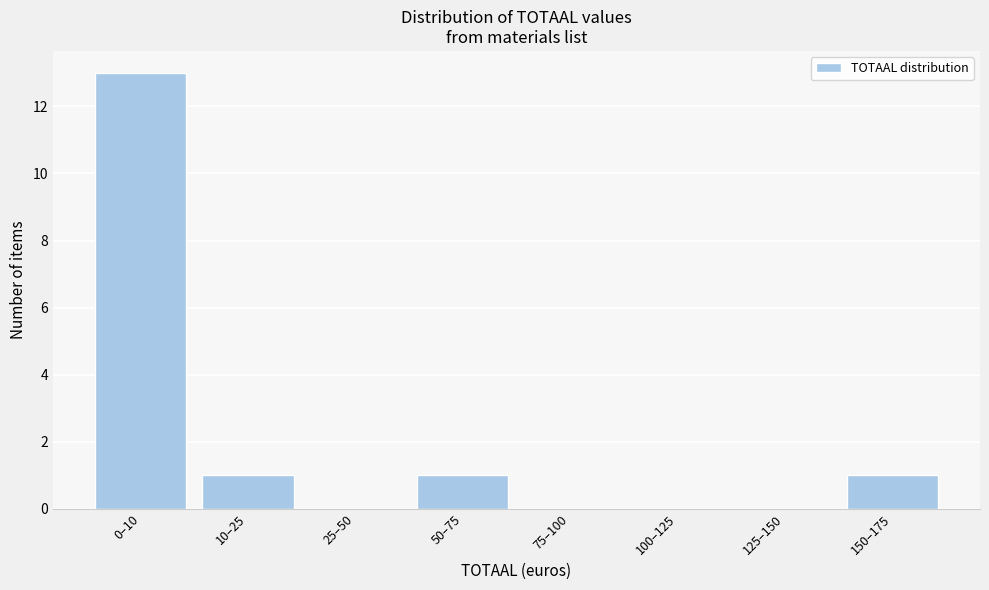

Reading right to left, what are all the values shown in this chart?

150–175=1	125–150=0	100–125=0	75–100=0	50–75=1	25–50=0	10–25=1	0–10=13